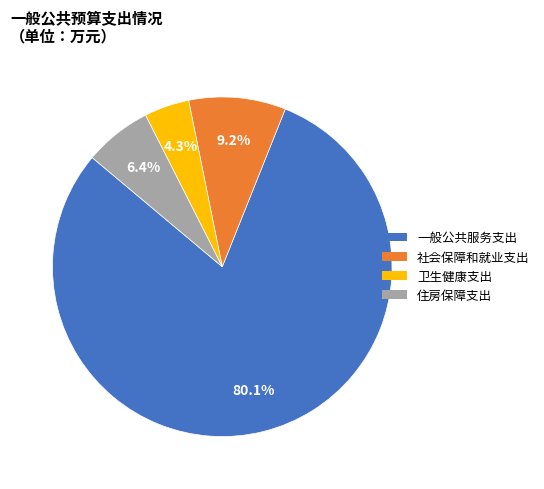

Which slice represents more than half of the pie?

一般公共服务支出